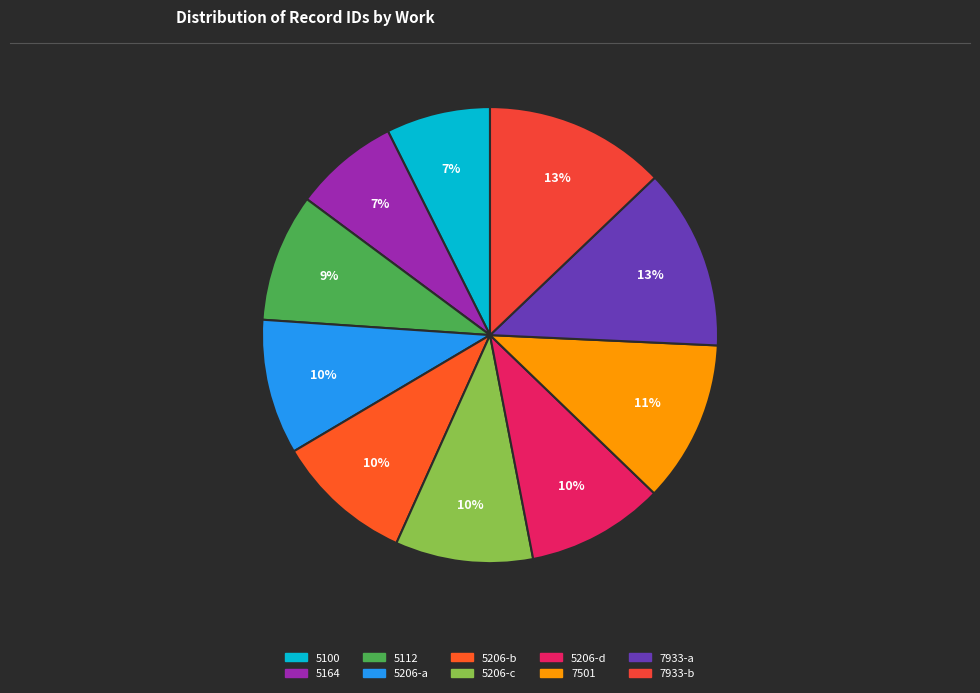

To the nearest percent, what is the average slice percentage?

10%